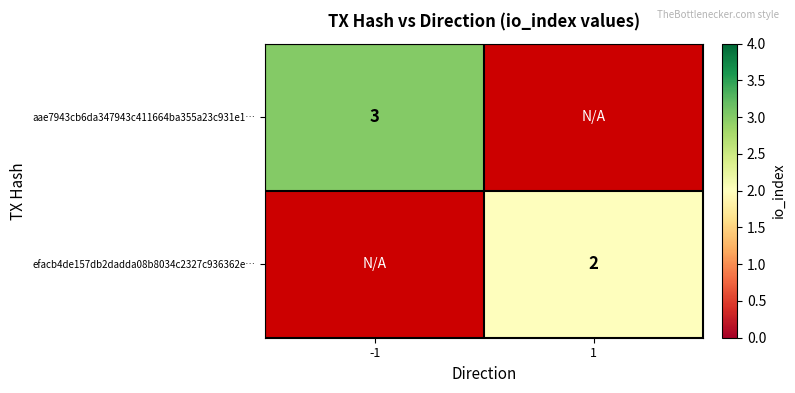

True or false: aae7943cb6da347943c411664ba355a23c931e1… has a value of 1.8 at -1.

False